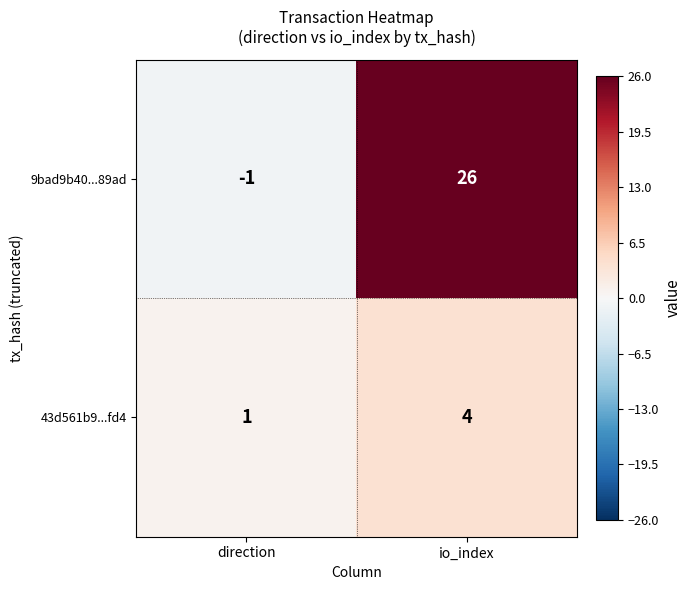

How many data points does each series have?

2